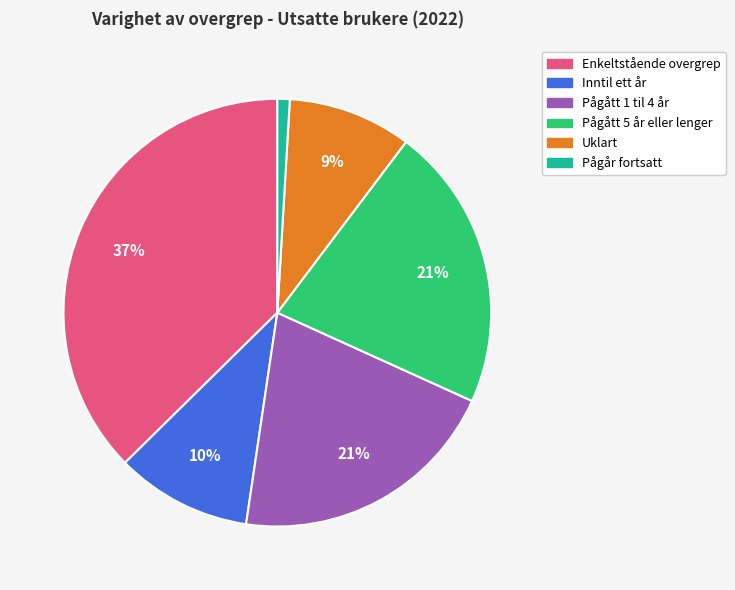

Is there any slice that represents more than half of the pie?

No